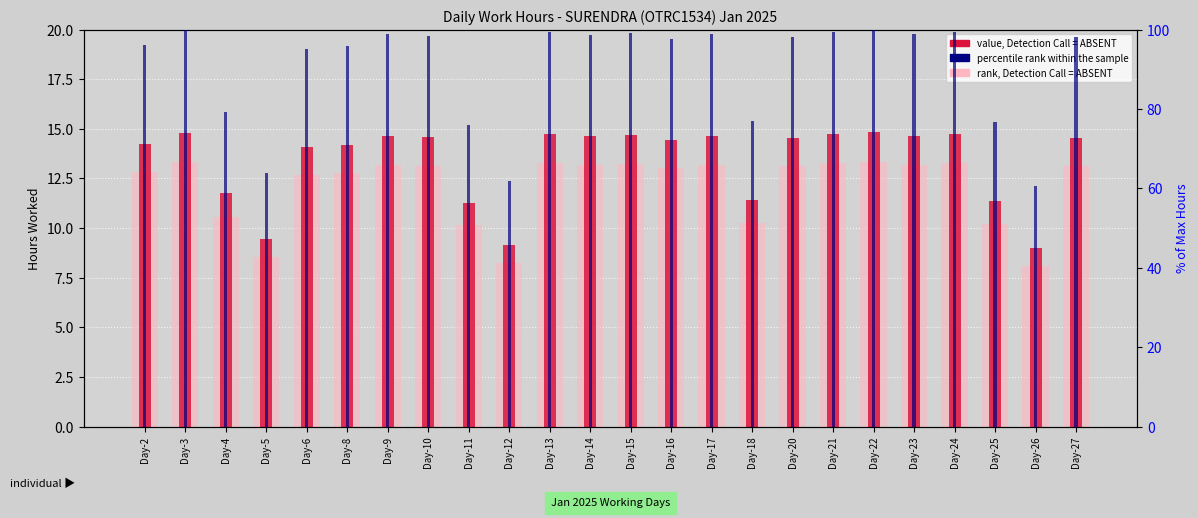

Reading right to left, what are all the values shown in this chart?

rank, Detection Call = ABSENT: 13.1	8.1	10.2	13.3	13.2	13.3	13.3	13.1	10.3	13.2	13.0	13.2	13.2	13.3	8.3	10.1	13.1	13.2	12.8	12.7	8.5	10.6	13.3	12.8
value, Detection Call = ABSENT: 14.6	9.0	11.4	14.7	14.7	14.8	14.8	14.6	11.4	14.6	14.5	14.7	14.6	14.7	9.2	11.3	14.6	14.7	14.2	14.1	9.5	11.8	14.8	14.2
percentile rank within the sample: 98.2	60.6	76.7	99.4	98.9	100.0	99.5	98.2	77.0	98.8	97.6	99.1	98.7	99.4	61.9	76.0	98.4	98.9	95.8	95.1	63.9	79.3	99.8	96.2